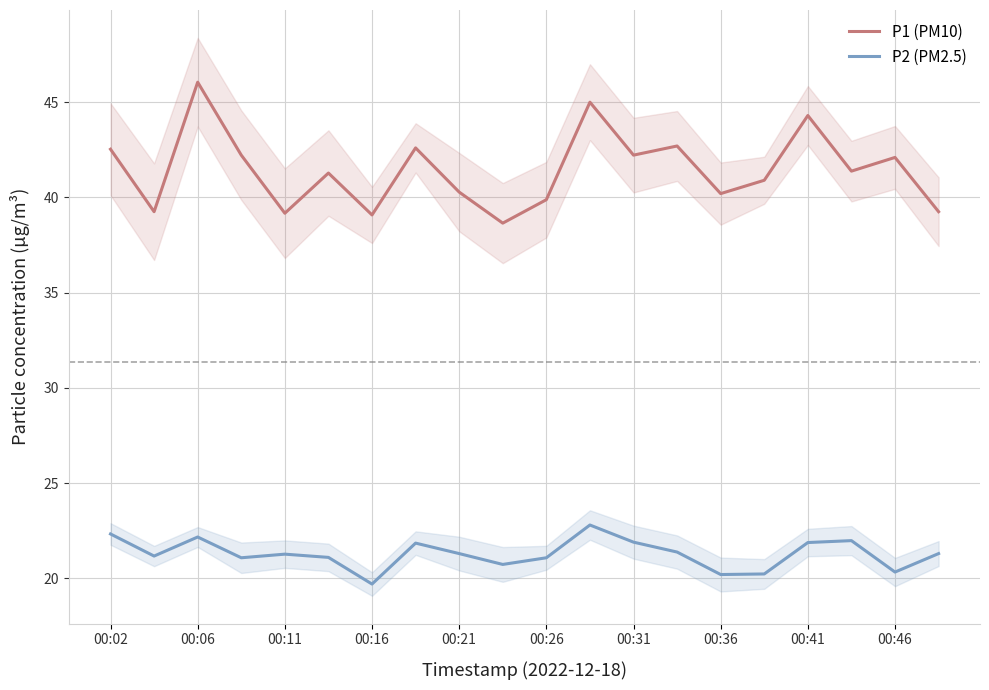

The P1 (PM10) series shows 42.2 at 00:31. True or false?

True